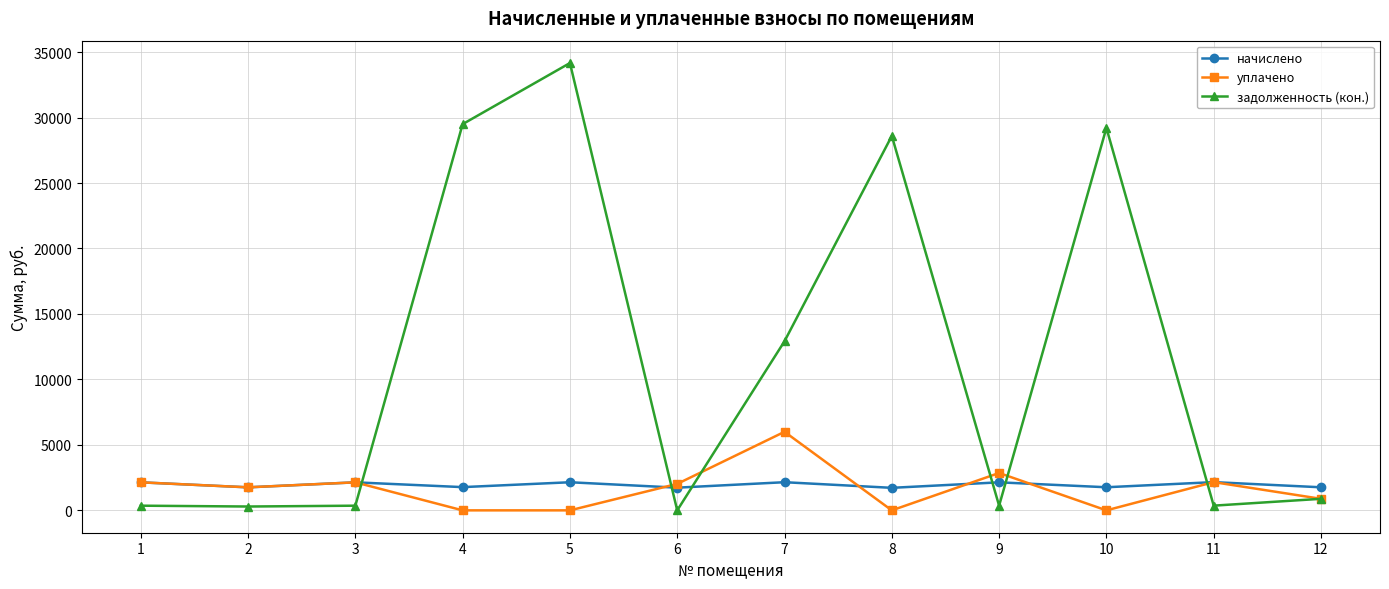

Which category has the highest value across all series?

5